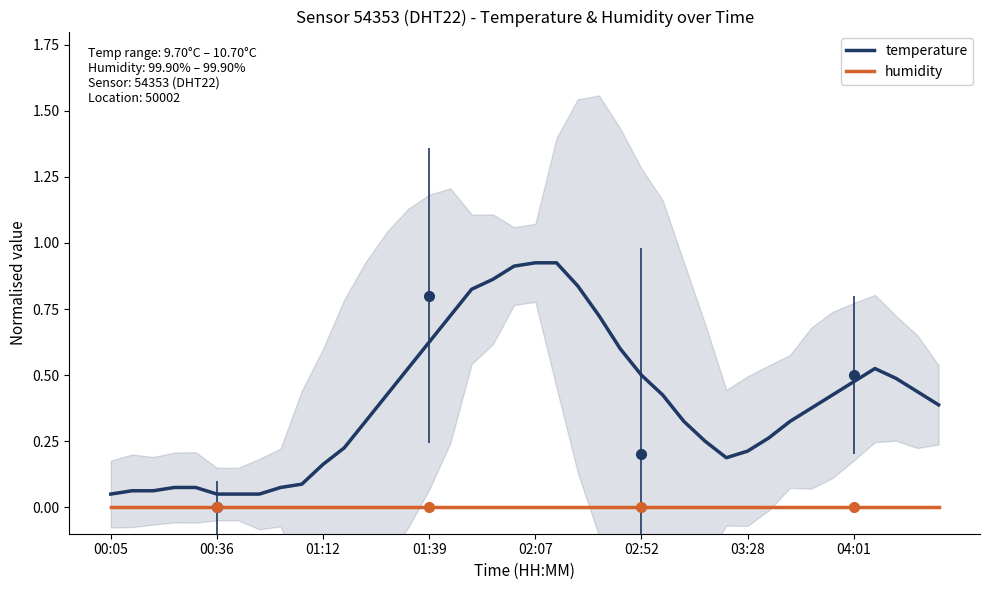

Which series has the largest total across all categories?

temperature